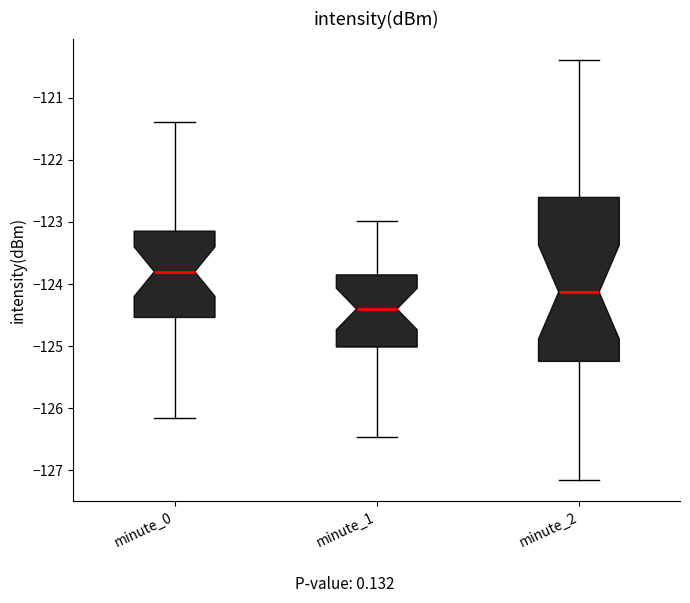

Reading left to right, transcribe this box plot: for each box, give where its median line is, the range the box spans, and where its two whiskers end, as read against the y-axis. The values are not printed on the chart, so give them approximately, as read against the axis.

minute_0: median -123.8, box -124.5 to -123.1, whiskers -126.2 to -121.4
minute_1: median -124.4, box -125.0 to -123.9, whiskers -126.5 to -123.0
minute_2: median -124.1, box -125.2 to -122.6, whiskers -127.2 to -120.4